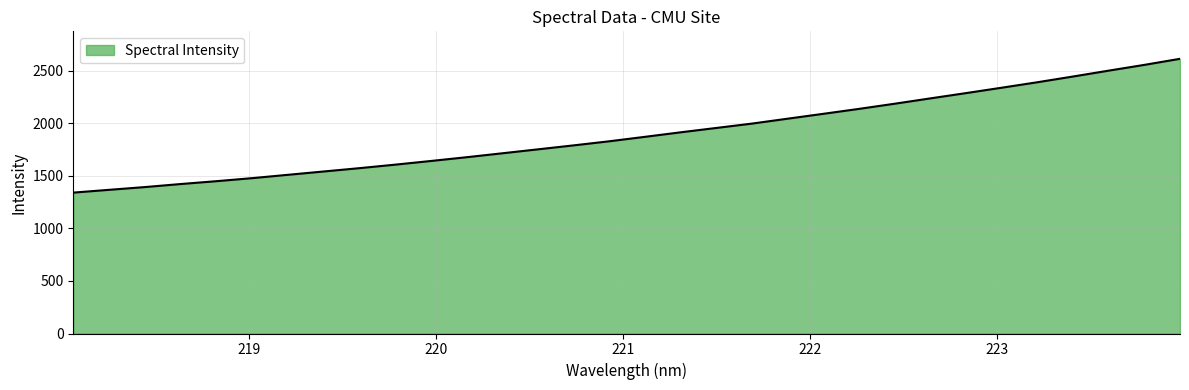

What is the difference between the maximum and minimum values?

1273.4